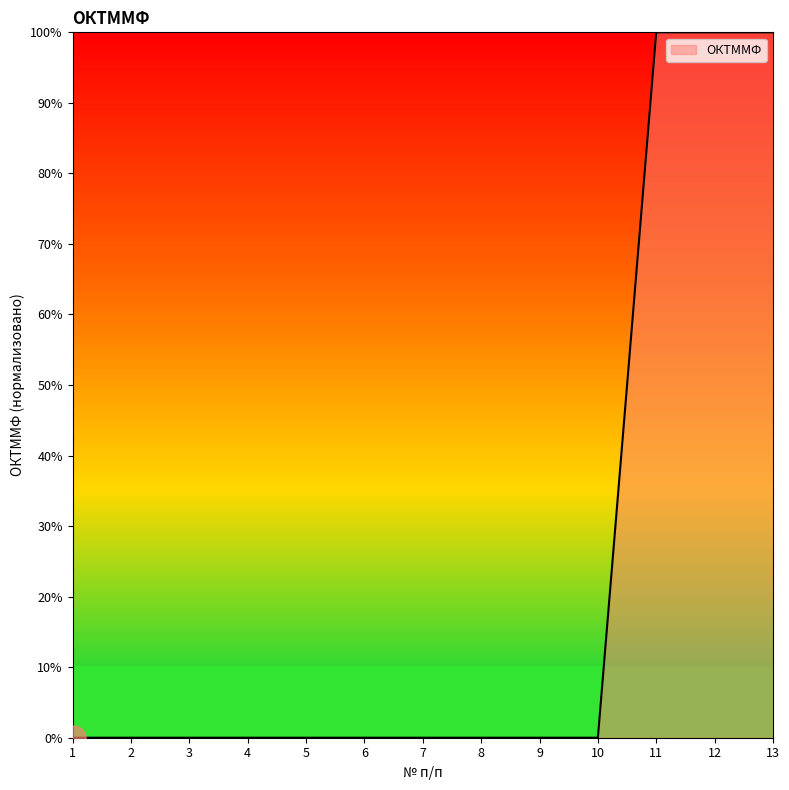

Does the chart display data point markers on the line(s)?

No